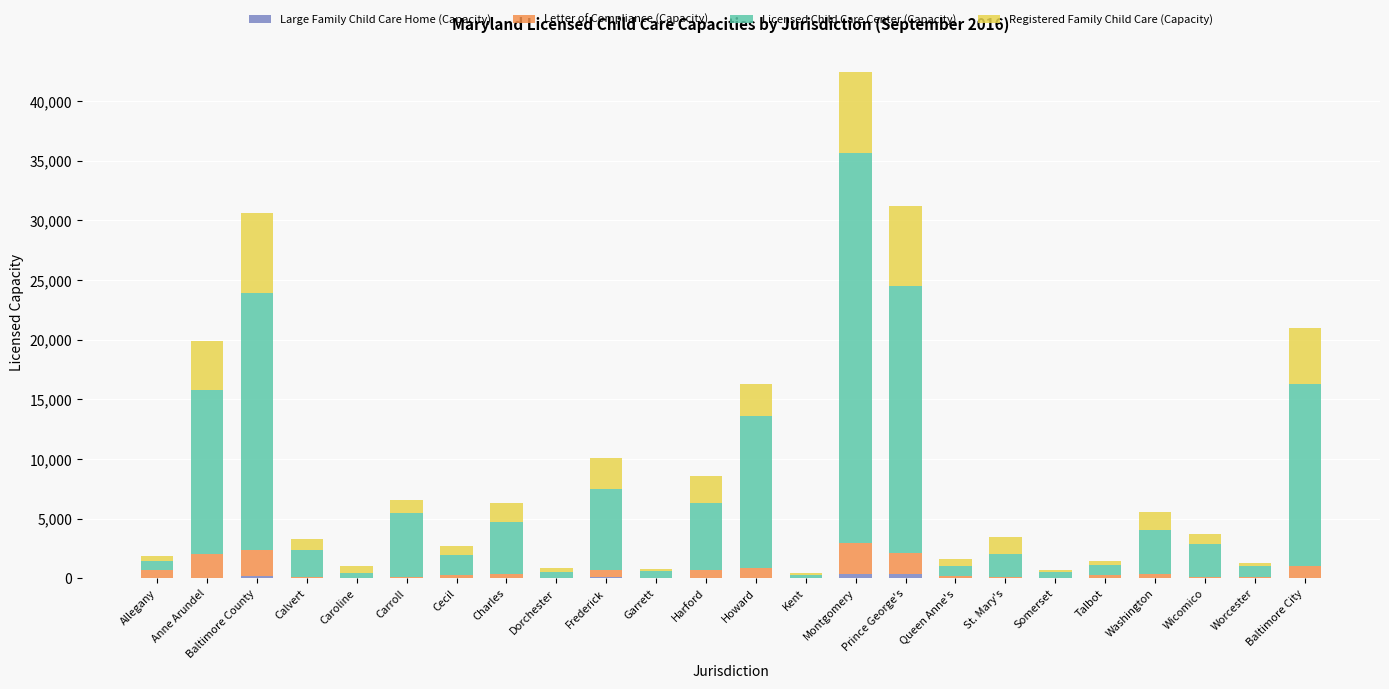

At which category is the sum across all series the highest?

Montgomery